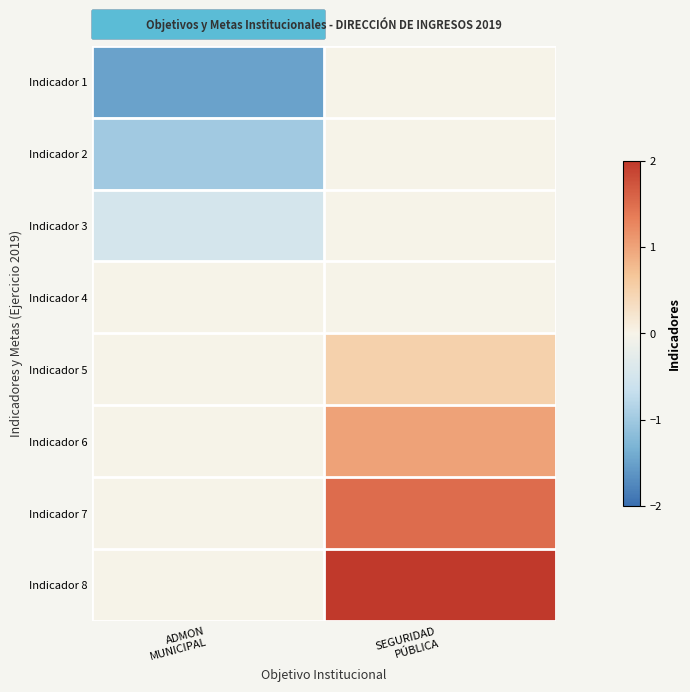

How many series are shown in this chart?

8